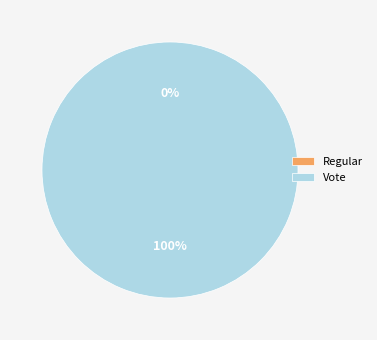

Which slice is the largest?

Vote